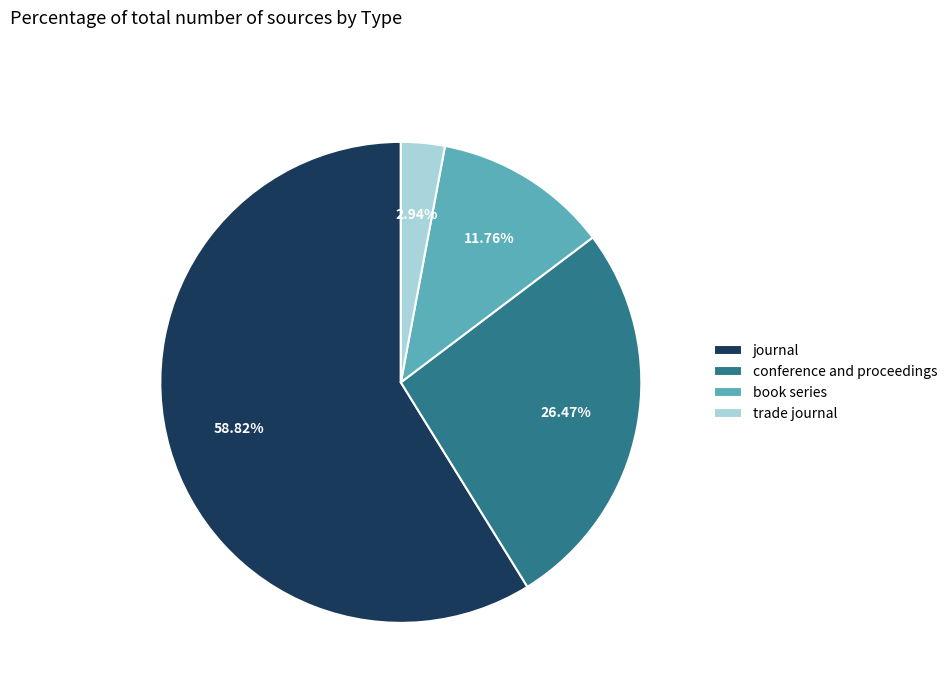

Count the number of slices in the pie.

4